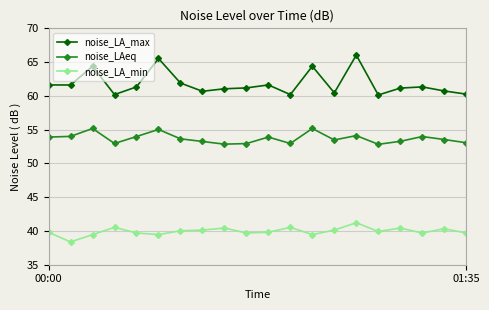

What is the highest value of the noise_LAeq series?

55.2